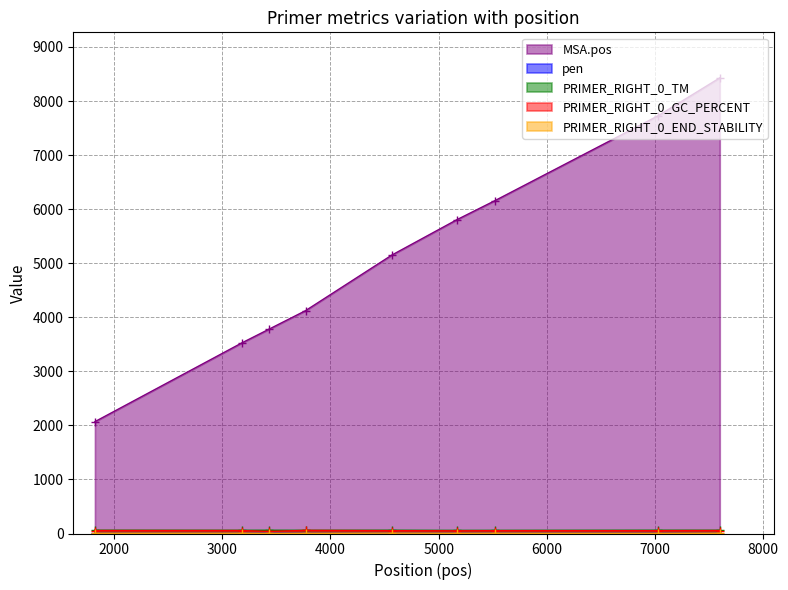

What is the sum of the MSA.pos values at 7598 and 3770?

12550.0